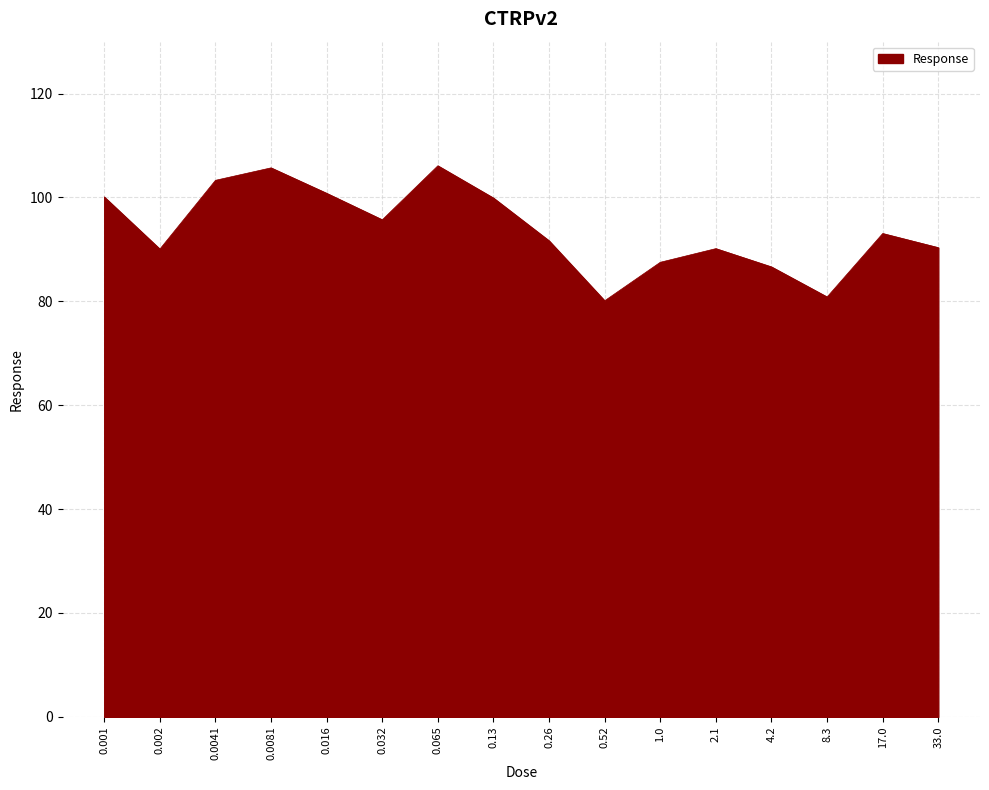

How many series are shown in this chart?

1